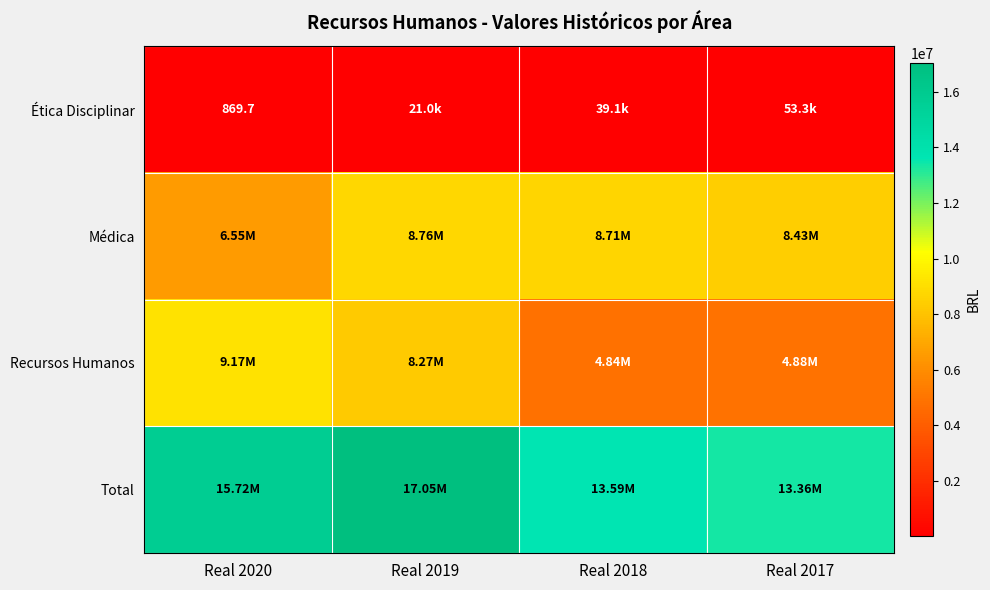

Is the value of Total at Real 2019 greater than the value of Médica at Real 2019?

Yes